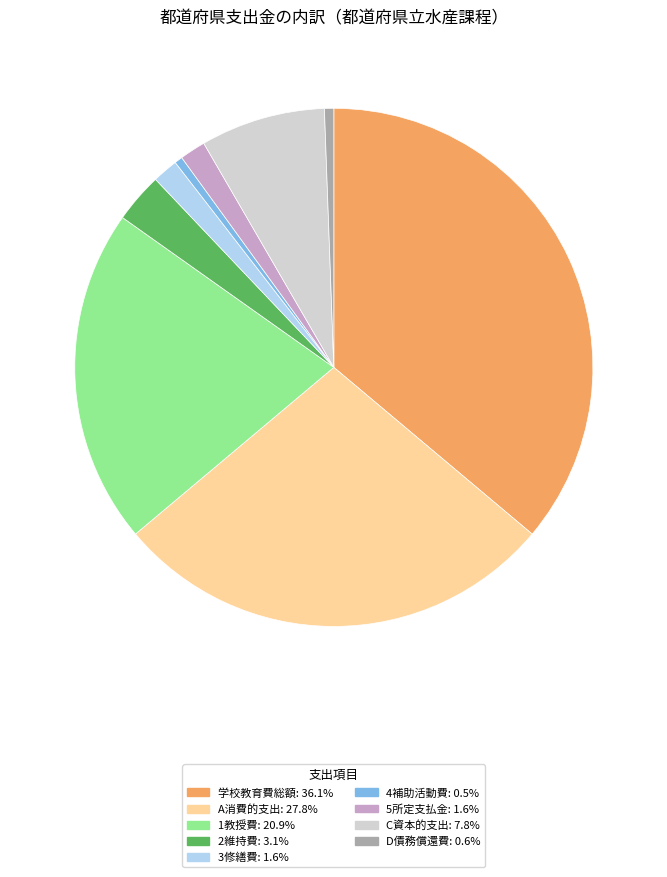

Which category has the biggest portion of the pie?

学校教育費総額